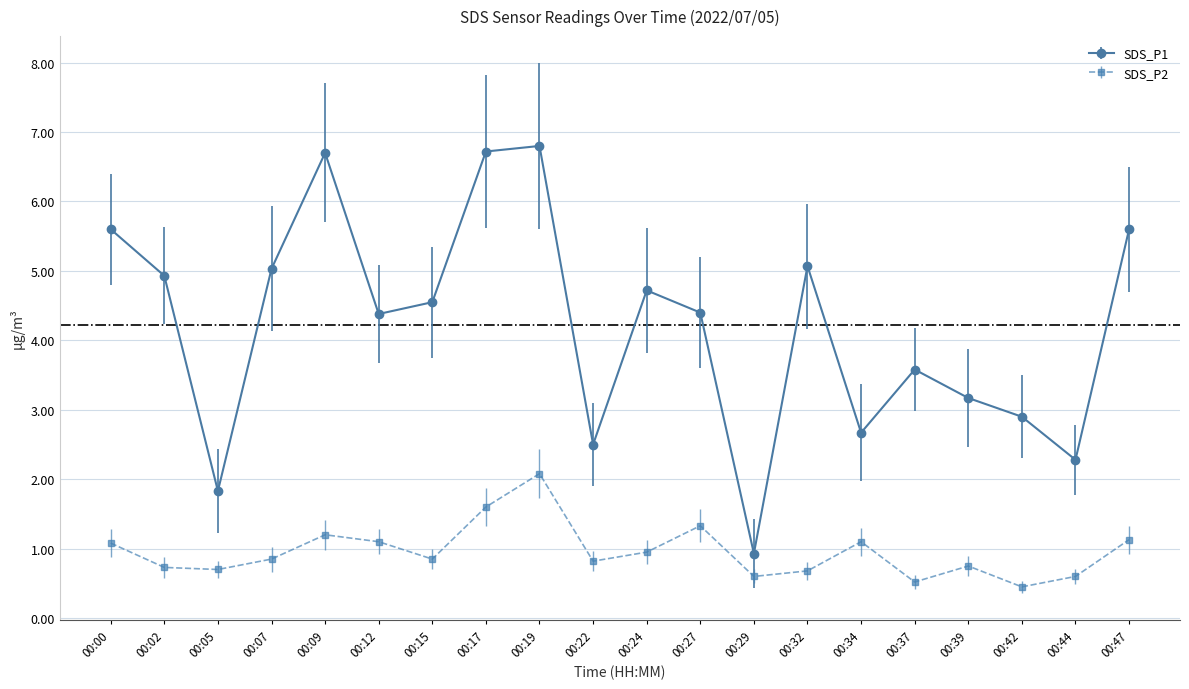

Which category has the lowest value in the SDS_P2 series?

00:42